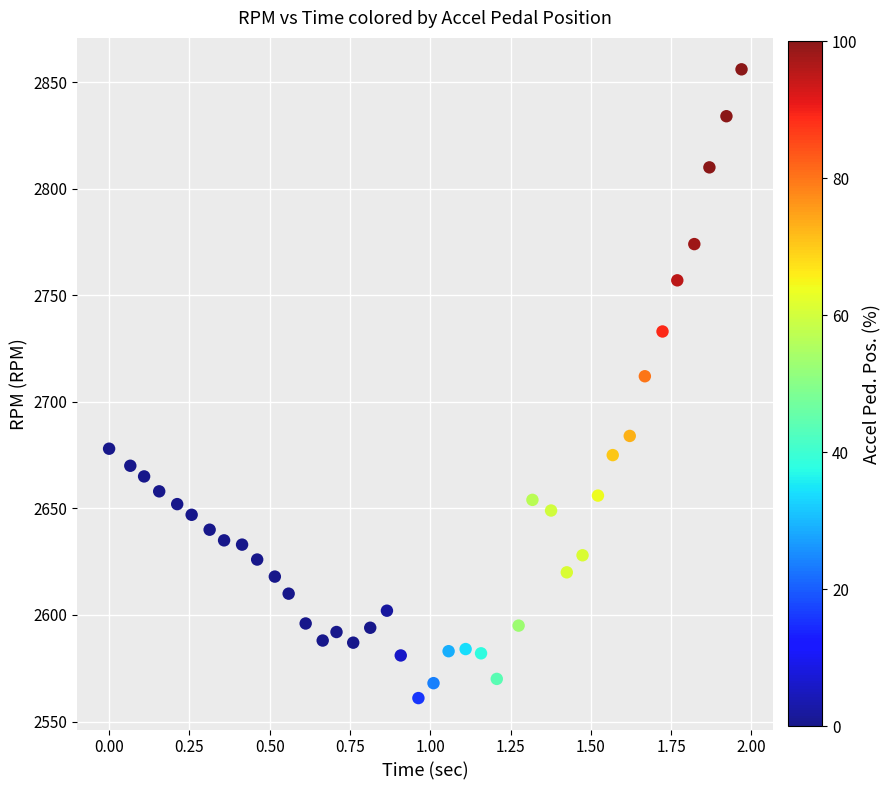

What is the range of Y values (max minus min)?

295